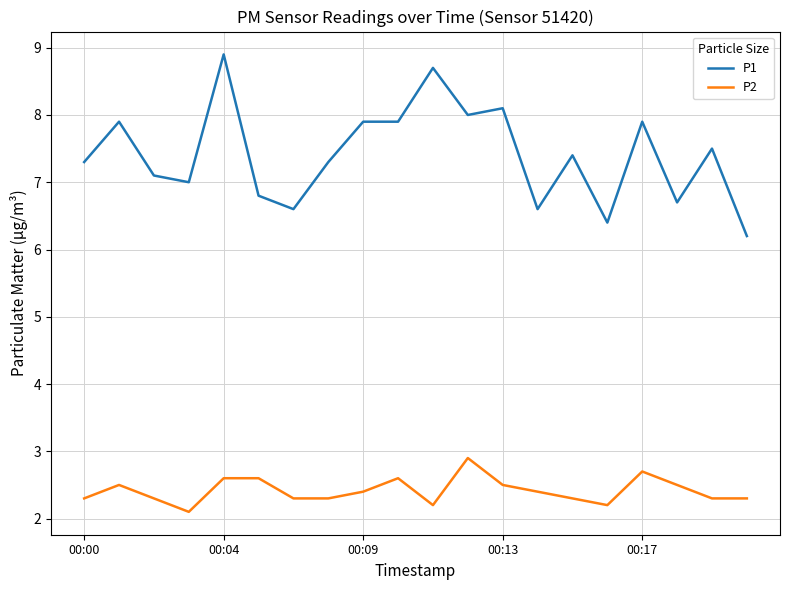

What is the difference between the second highest and minimum values in the P2 series?

0.6